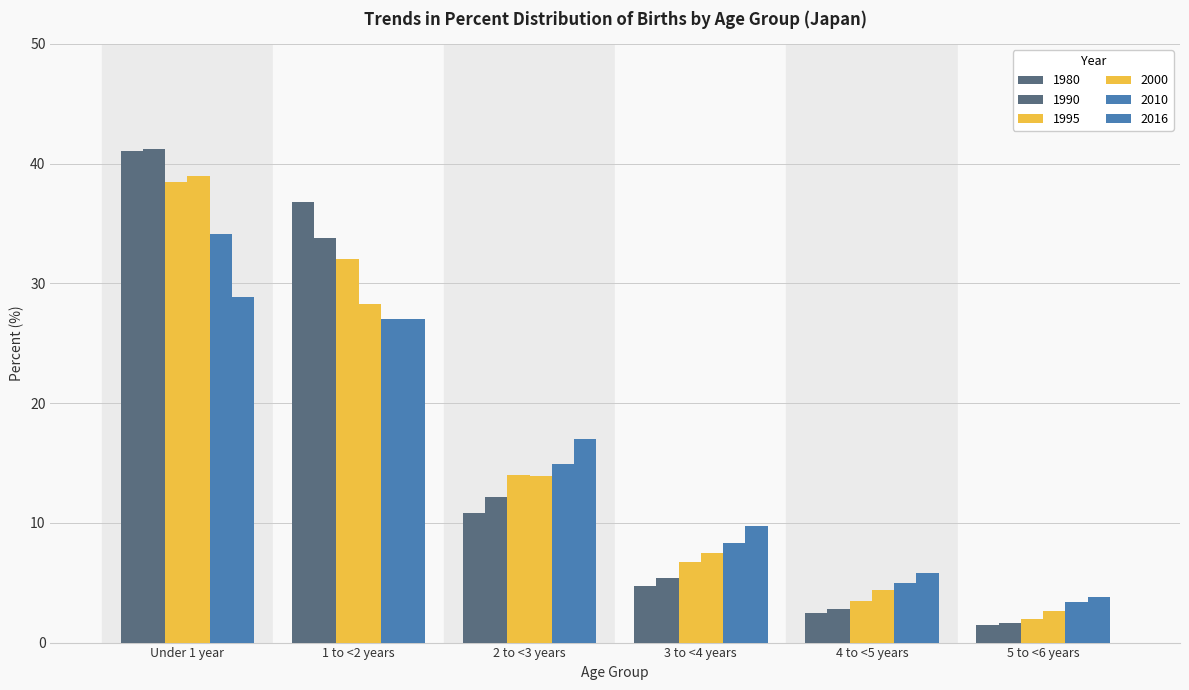

How many groups of bars are there?

6